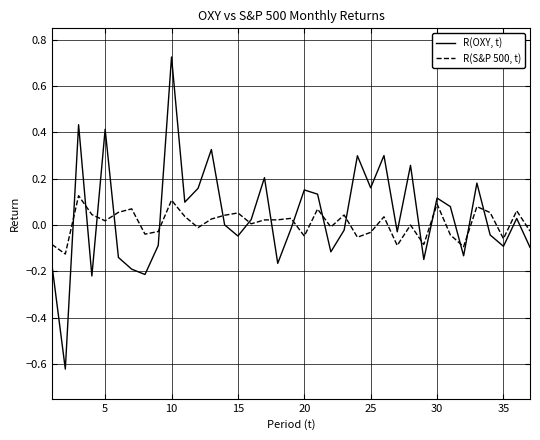

What are all the series names shown in the legend?

R(OXY, t), R(S&P 500, t)